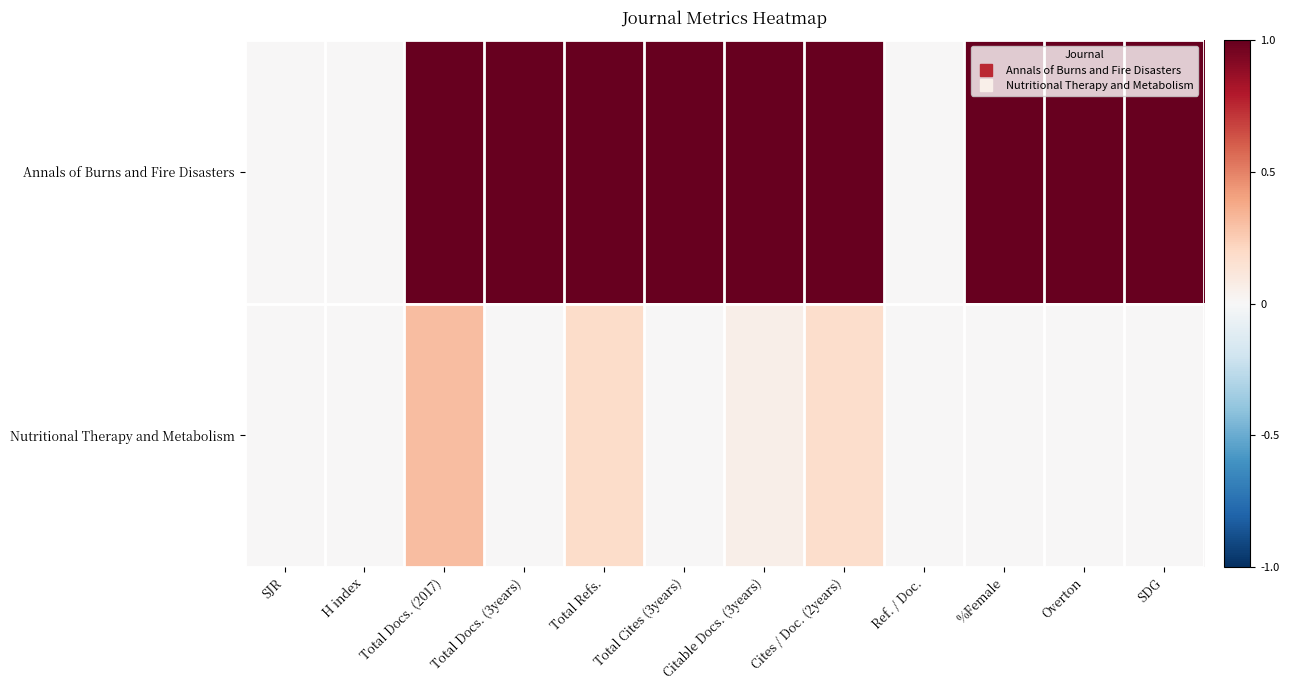

List the series in order of their peak value, highest first.

Annals of Burns and Fire Disasters, Nutritional Therapy and Metabolism